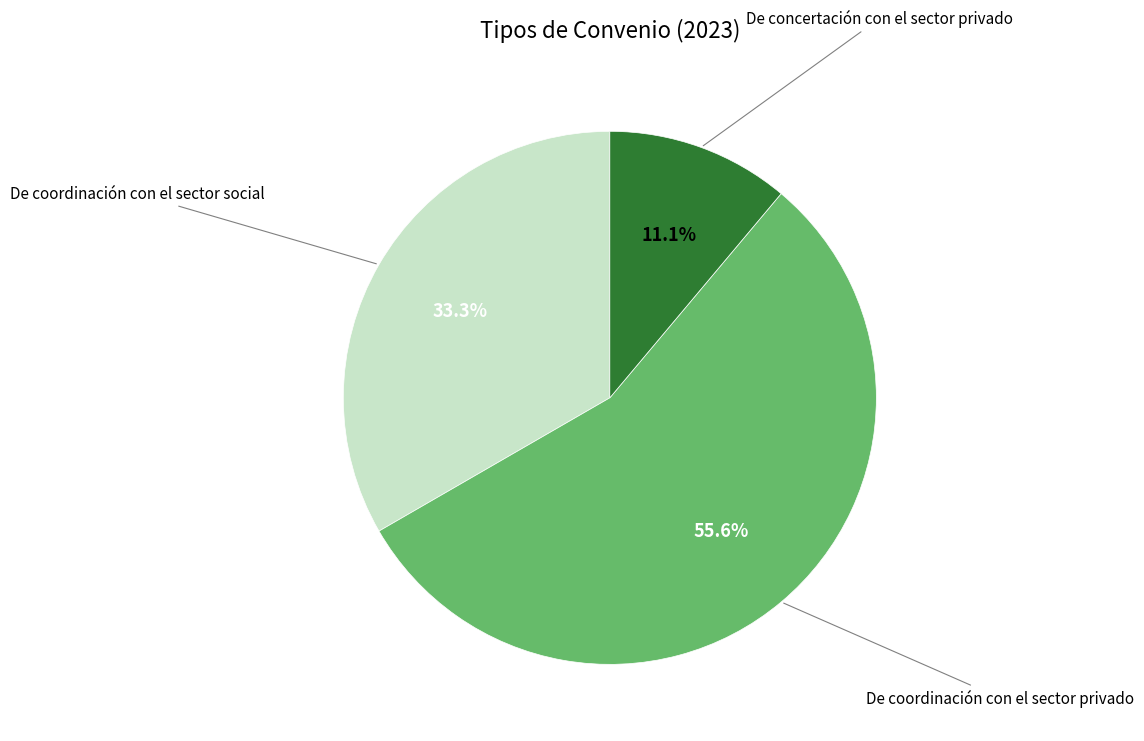

To the nearest percent, what is the average slice percentage?

33%